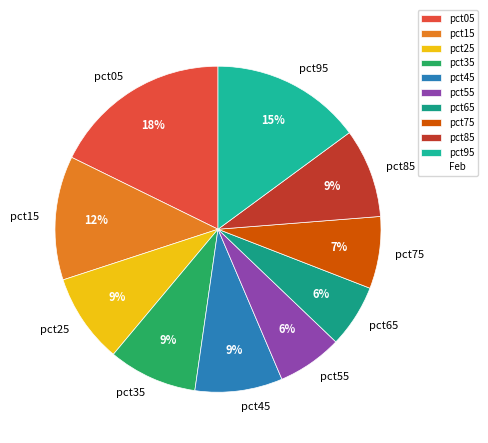

True or false: pct45 accounts for 9% of the total.

True